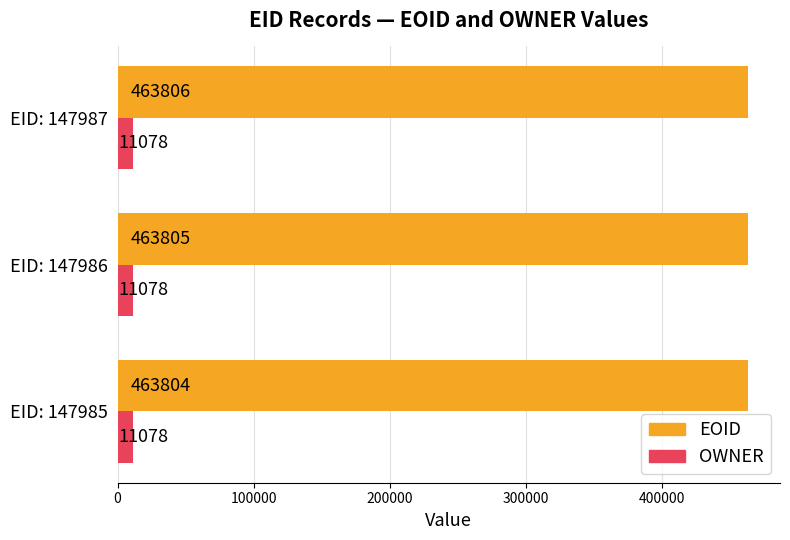

What is the average value of the OWNER series?

11078